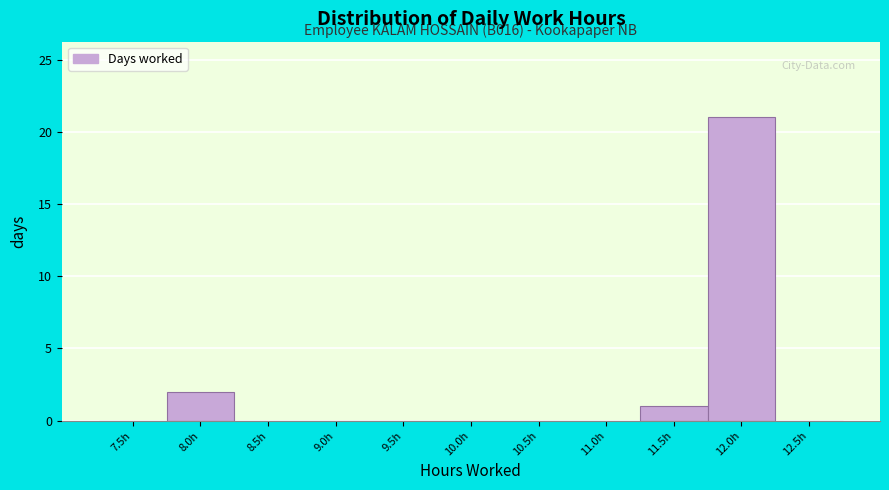

Reading left to right, list all the values displayed in this chart.

7.5h=0	8.0h=2	8.5h=0	9.0h=0	9.5h=0	10.0h=0	10.5h=0	11.0h=0	11.5h=1	12.0h=21	12.5h=0